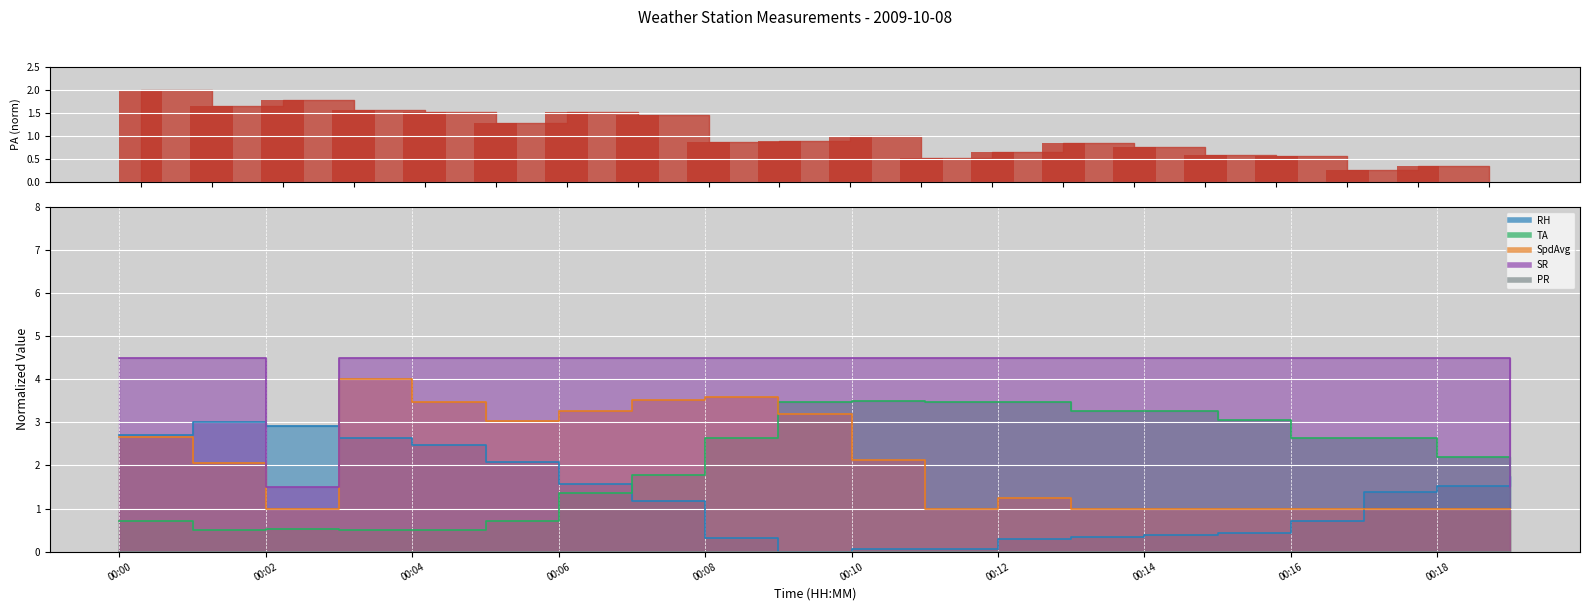

Which series has the widest spread of values?

RH